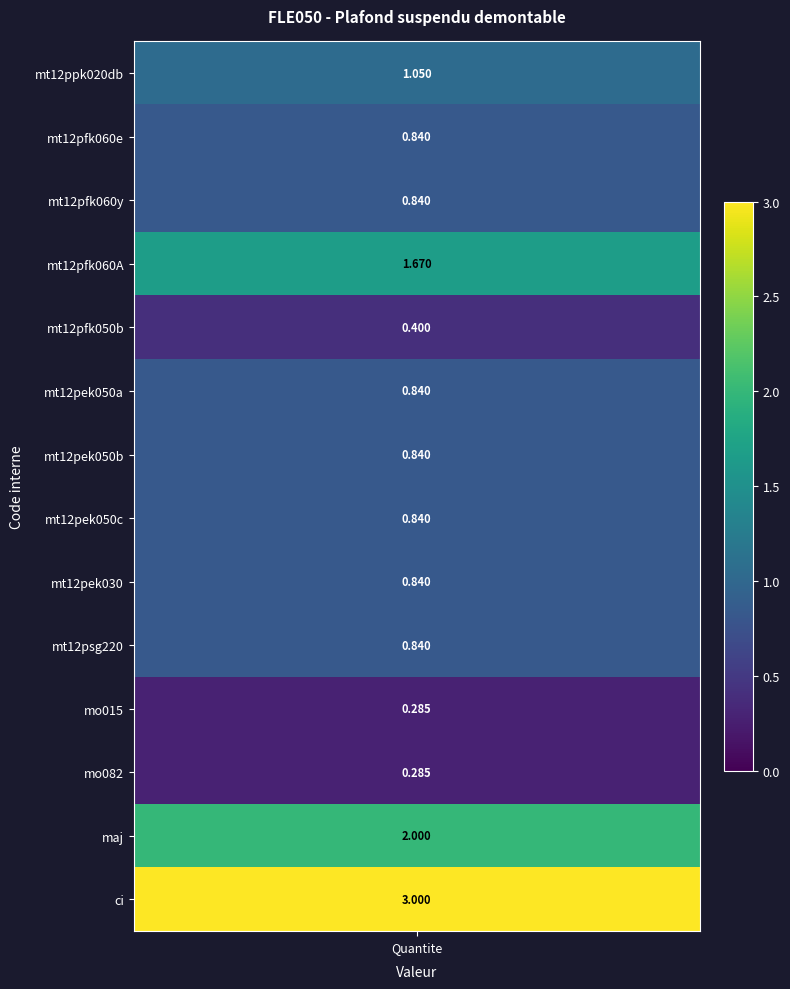

At which category does the chart reach its peak across all series?

13